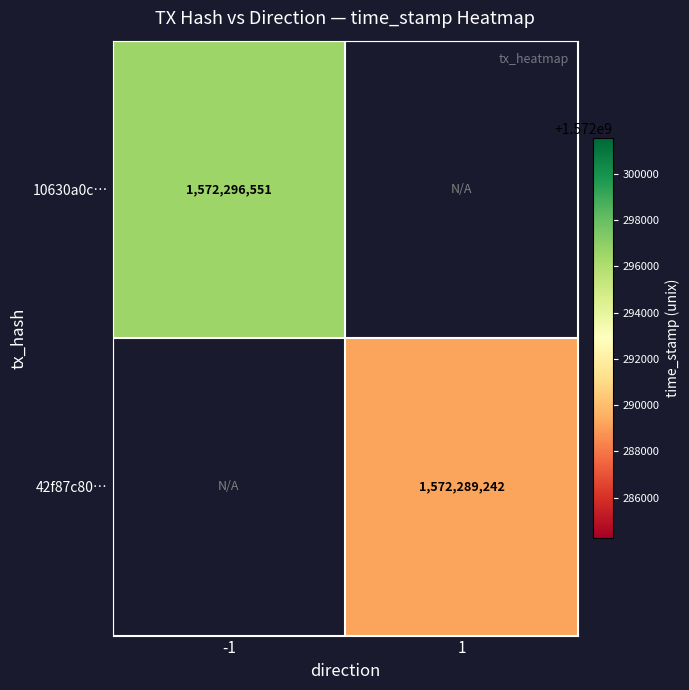

Is the value of 42f87c80… at 1 greater than the value of 10630a0c… at -1?

No